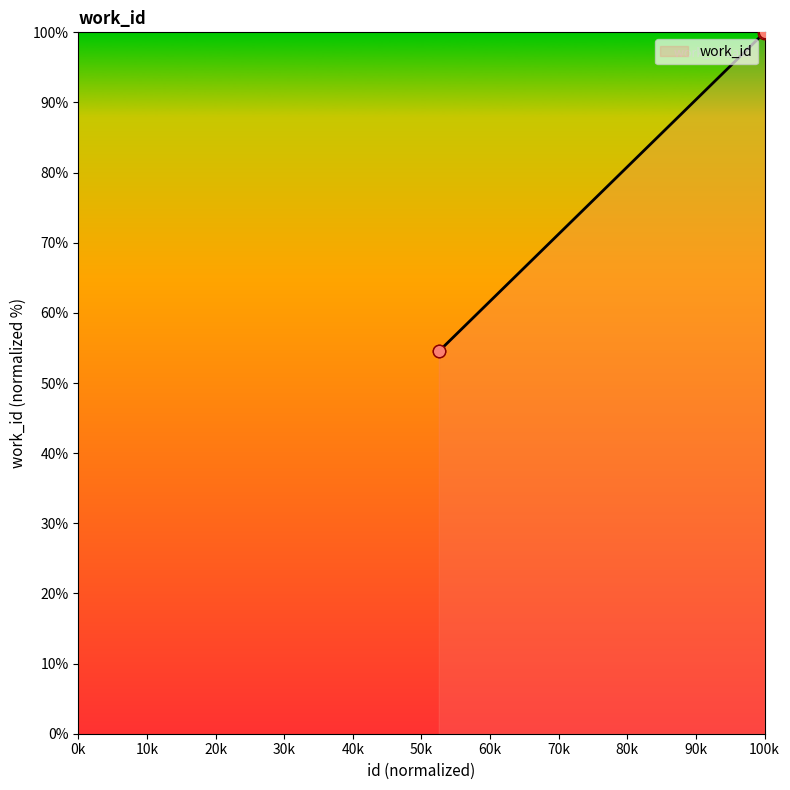

What is the greatest value displayed?

100.0